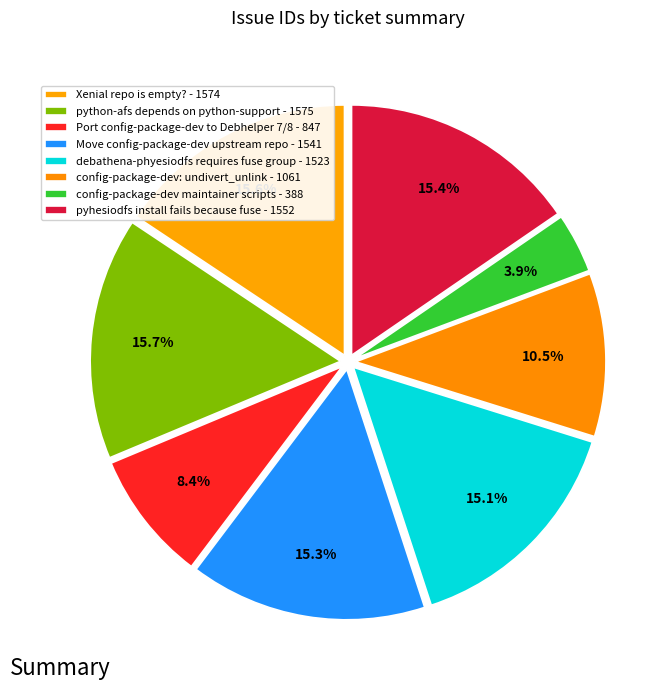

To the nearest percent, what percentage of the pie is config-package-dev: undivert_unlink?

11%